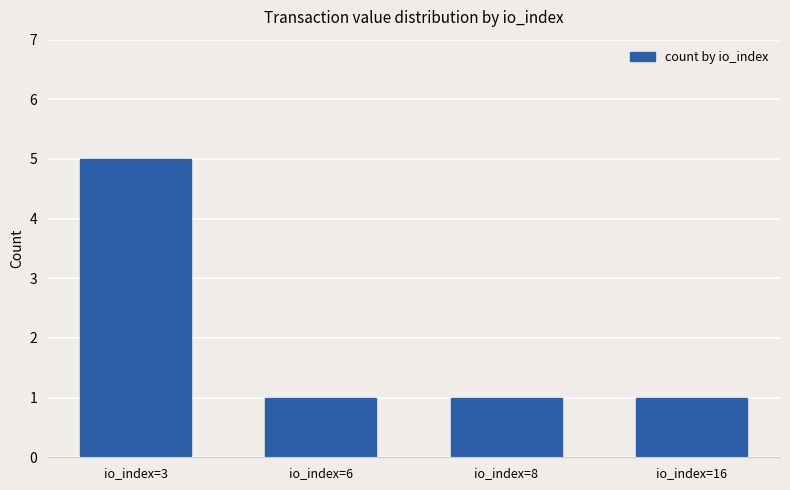

What is the smallest value displayed?

1